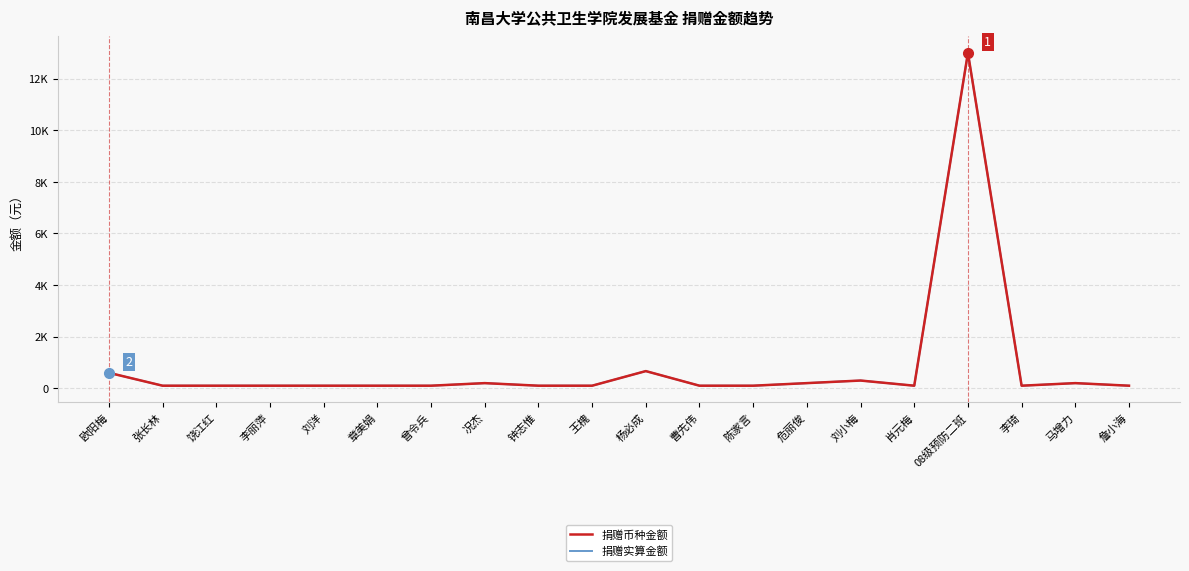

List the series in order of their peak value, lowest first.

捐赠币种金额, 捐赠实算金额